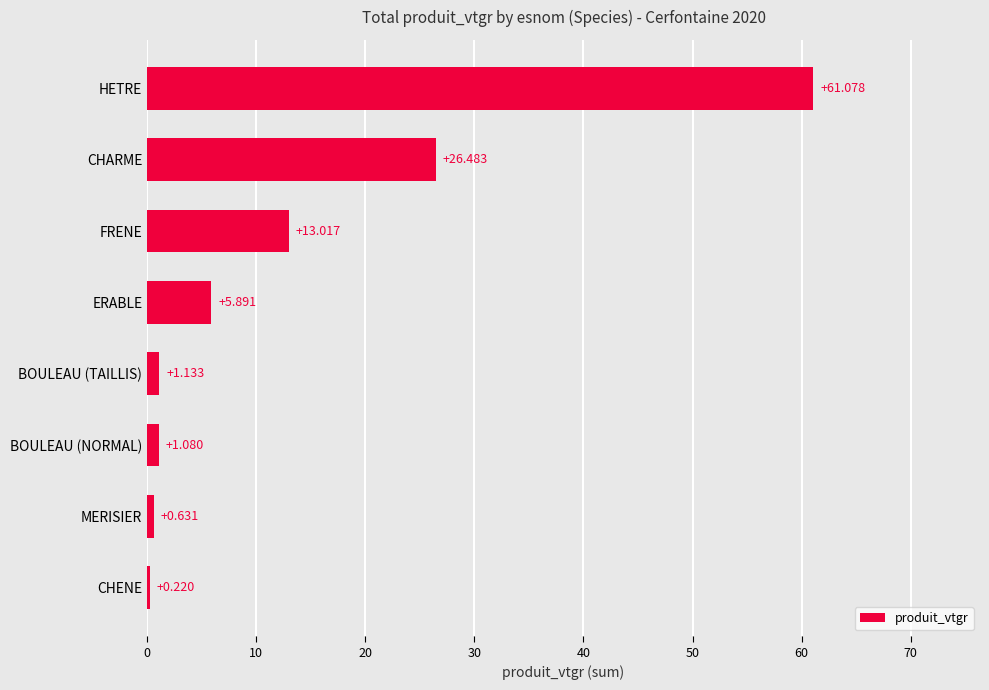

At which label is the value closest to 30?

CHARME